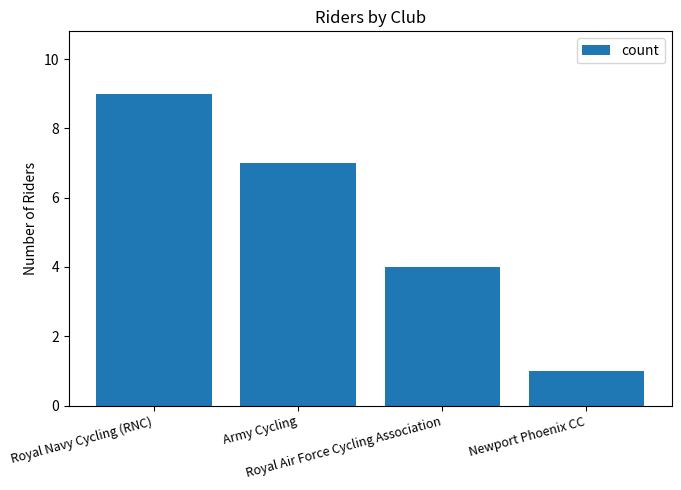

Count the number of categories in the chart.

4